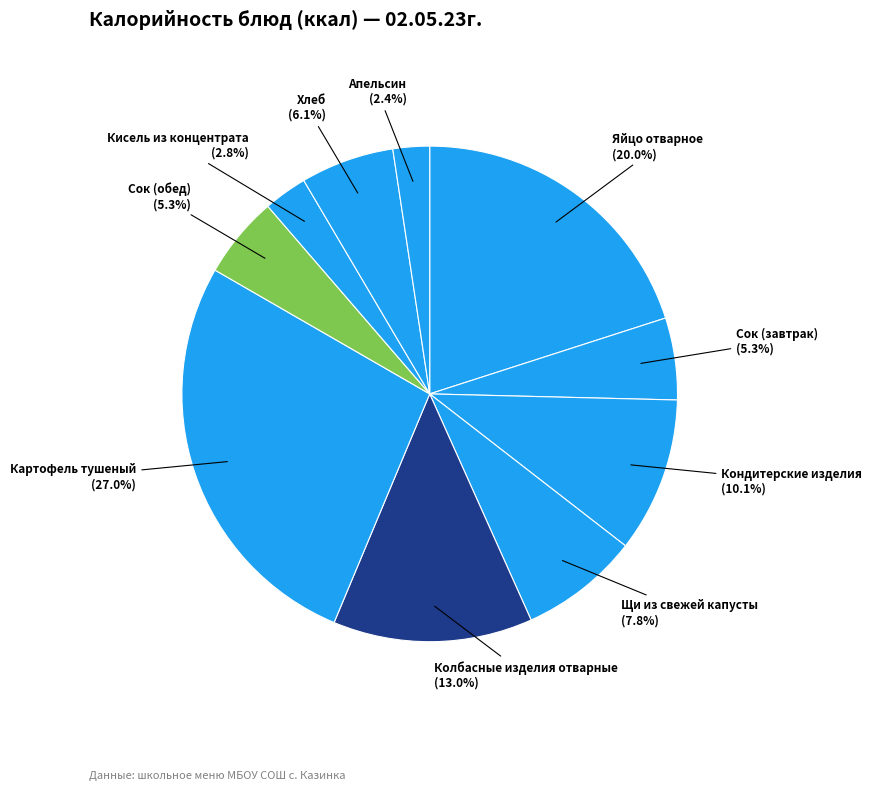

How many segments does this pie chart have?

10